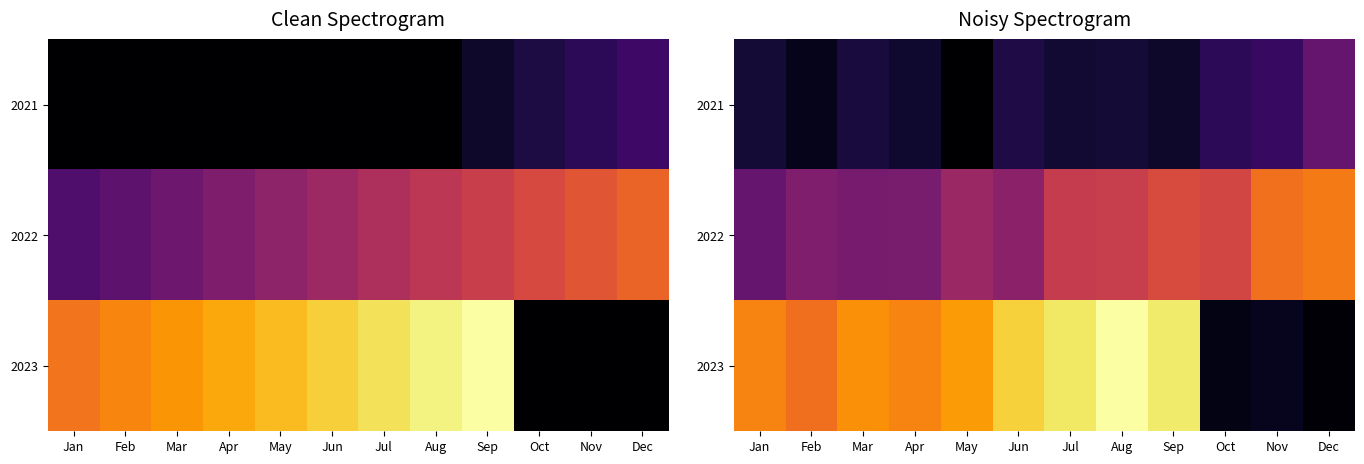

Which series has the widest spread of values?

2023